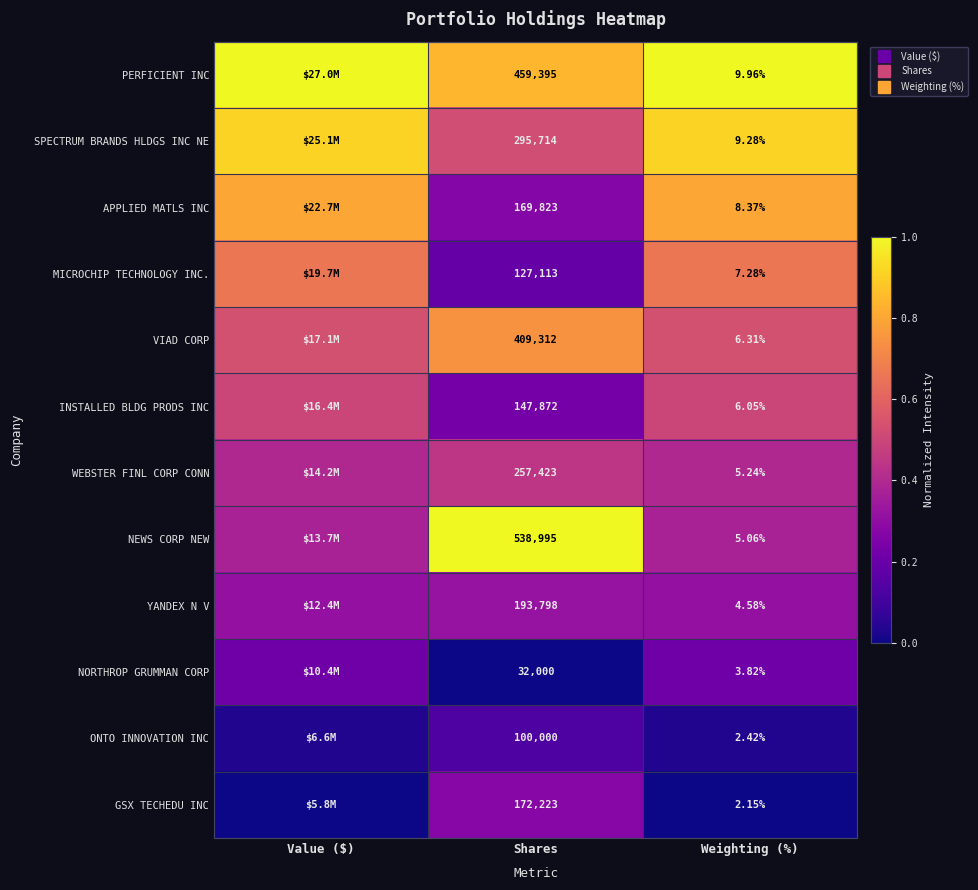

Which series has the largest total across all categories?

PERFICIENT INC